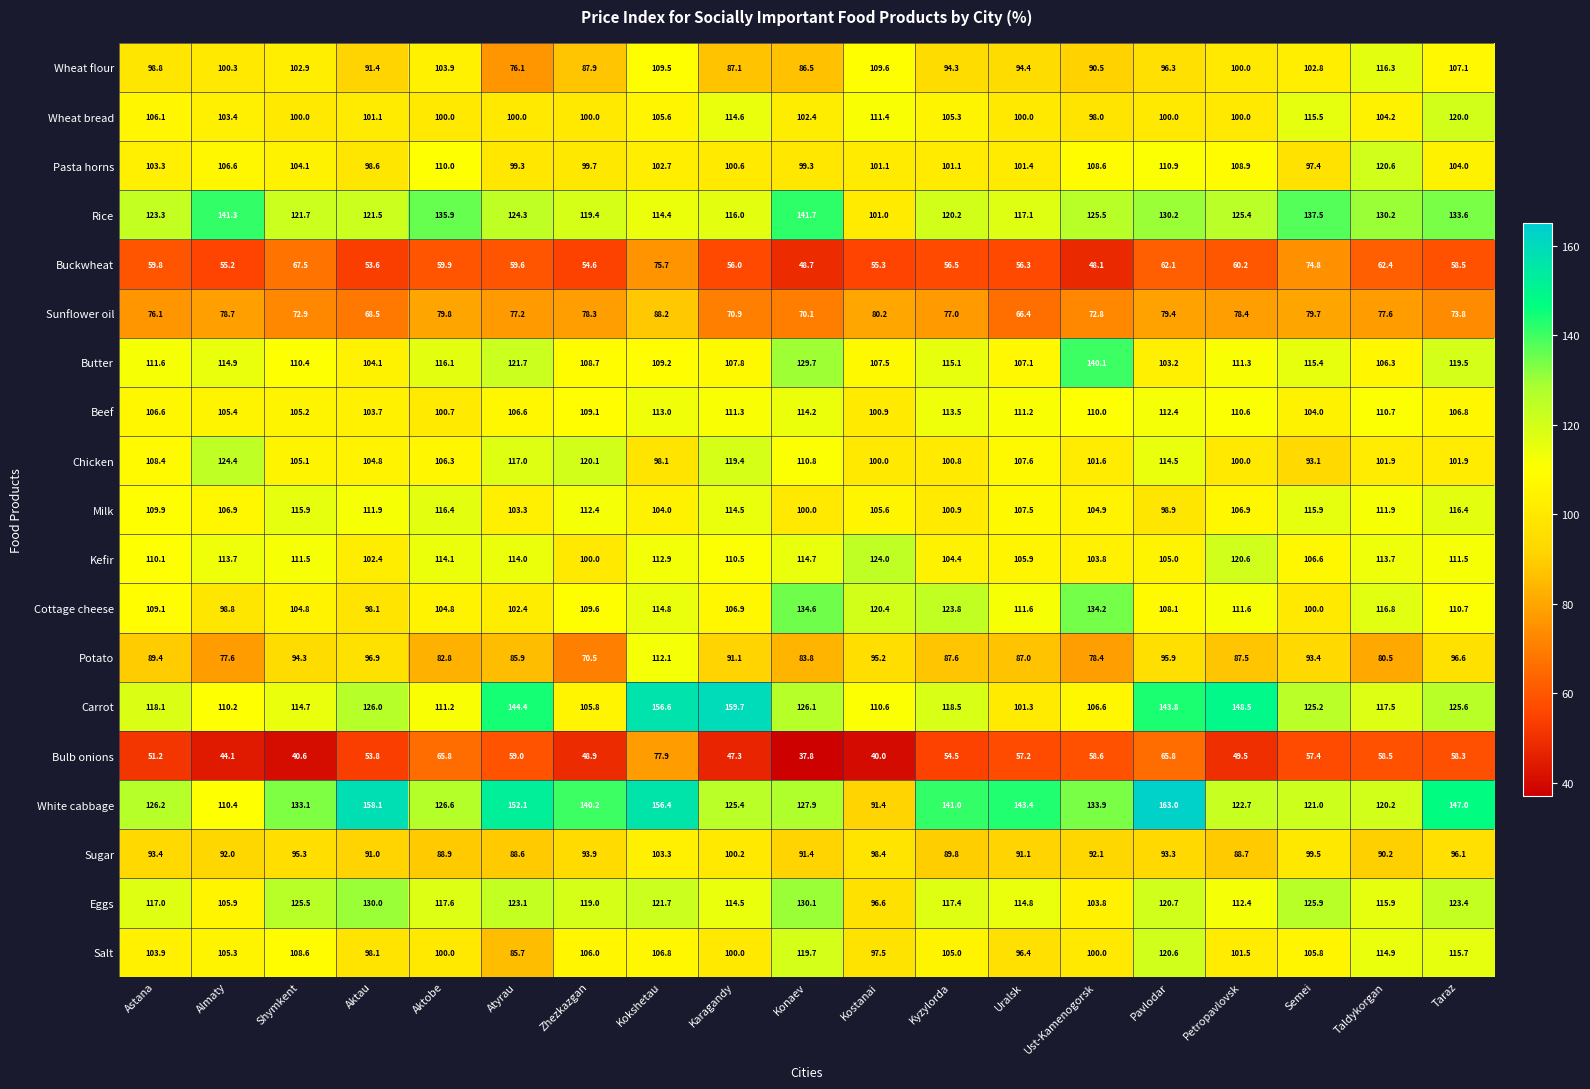

What is the total value across all series at Atyrau?

1940.3